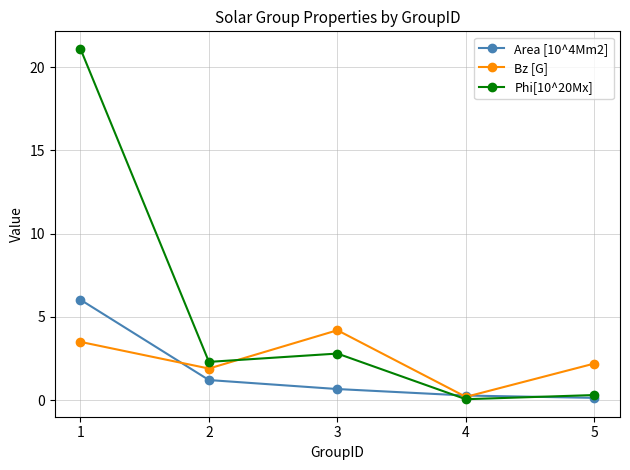

At how many categories does at least one series exceed 19?

1